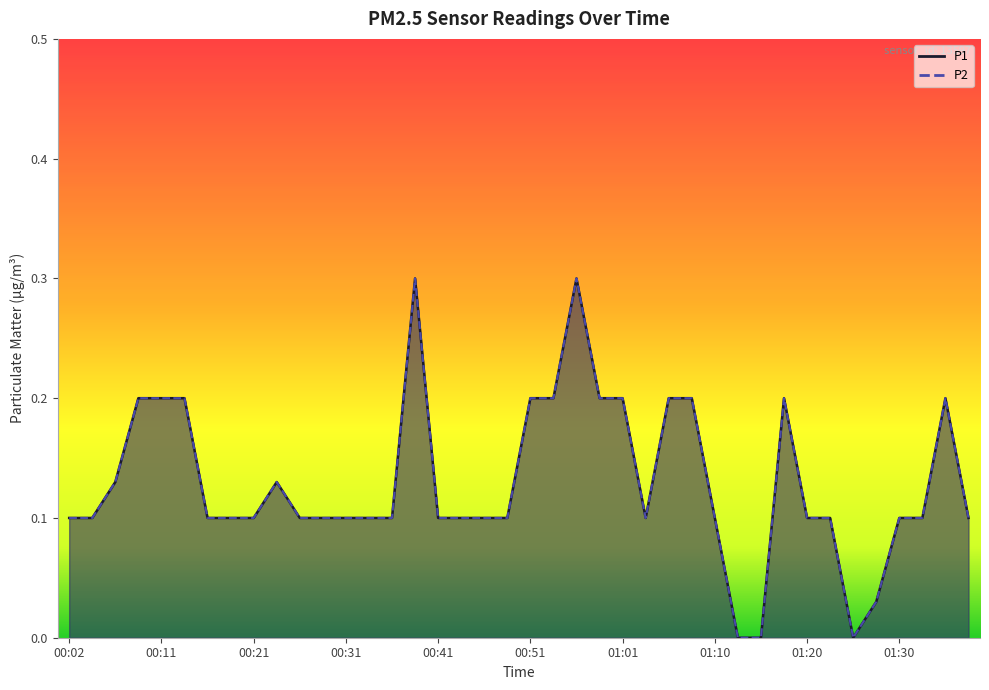

Which series has the widest spread of values?

P1